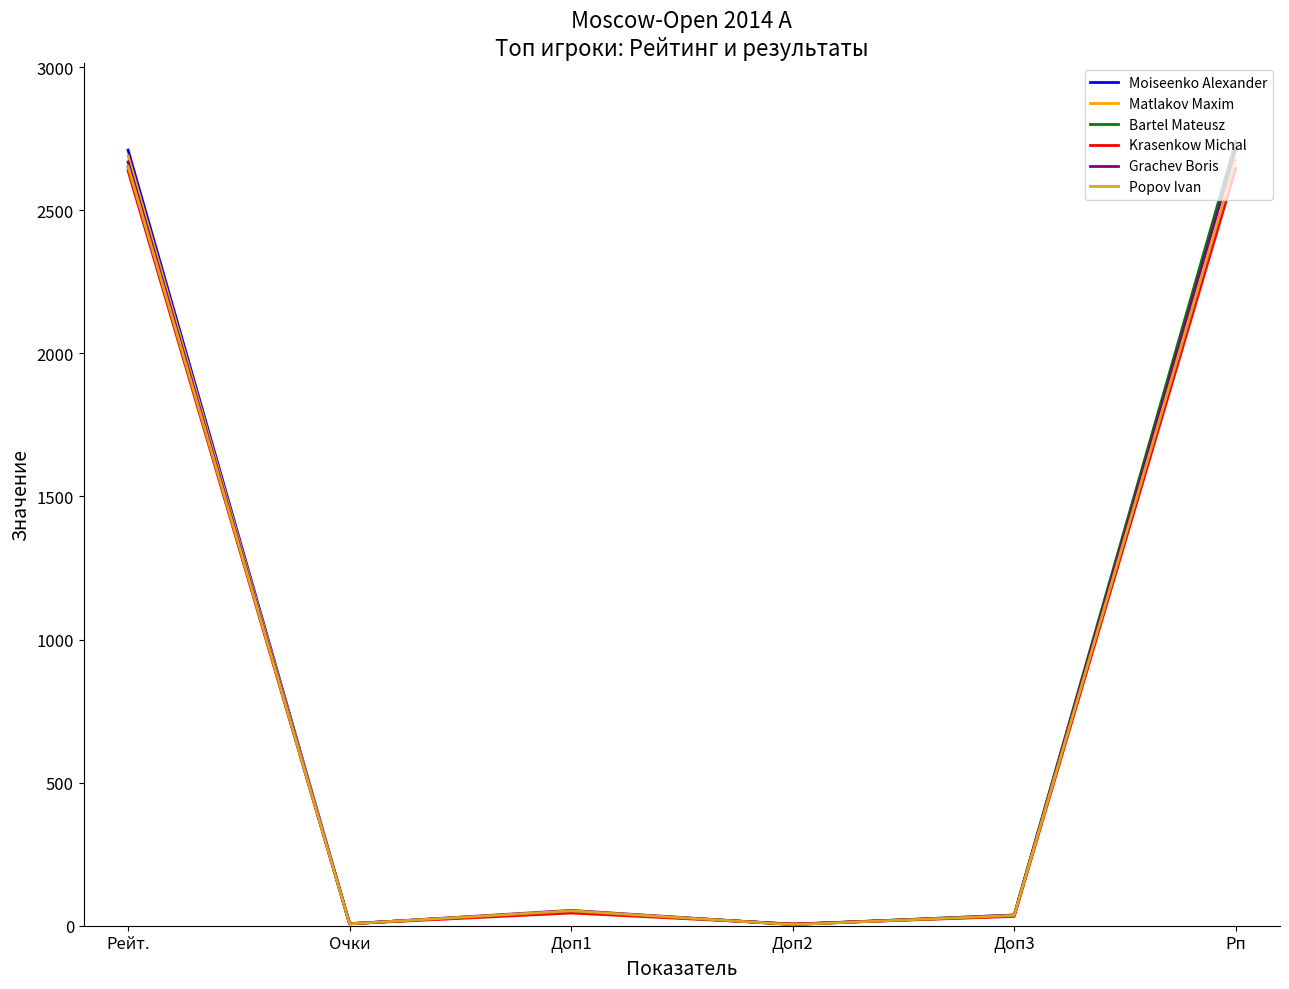

What is the difference between the highest and lowest values at Рейт.?

72.0